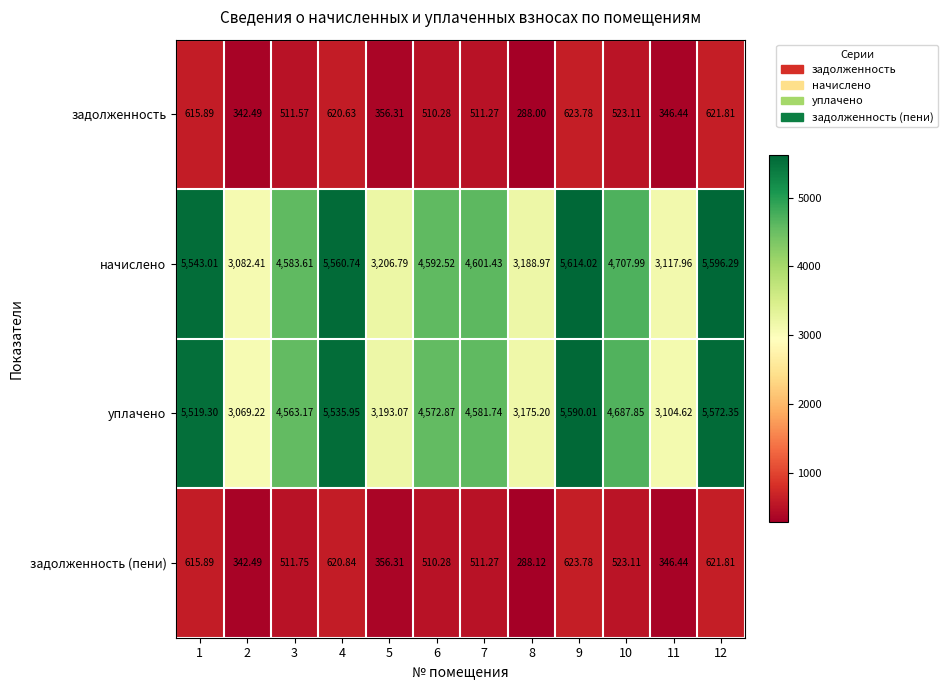

Rank the series at 4 from highest to lowest value.

начислено, уплачено, задолженность (пени), задолженность